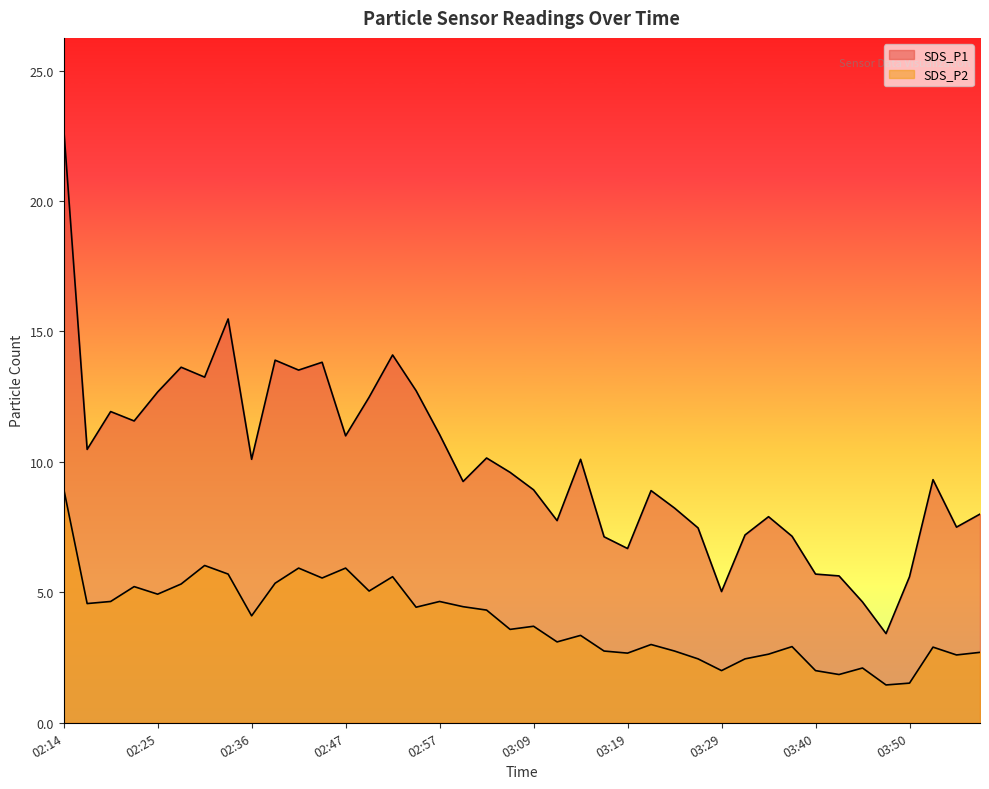

Reading left to right, extract all data points from this chart.

SDS_P1: 22.8	10.5	11.9	11.6	12.7	13.6	13.2	15.5	10.1	13.9	13.5	13.8	11.0	12.5	14.1	12.7	11.1	9.2	10.2	9.6	8.9	7.8	10.1	7.1	6.7	8.9	8.2	7.5	5.0	7.2	7.9	7.2	5.7	5.6	4.6	3.4	5.6	9.3	7.5	8.0
SDS_P2: 9.0	4.6	4.7	5.2	4.9	5.3	6.0	5.7	4.1	5.3	5.9	5.5	5.9	5.0	5.6	4.4	4.7	4.5	4.3	3.6	3.7	3.1	3.4	2.8	2.7	3.0	2.8	2.5	2.0	2.5	2.6	2.9	2.0	1.9	2.1	1.4	1.5	2.9	2.6	2.7